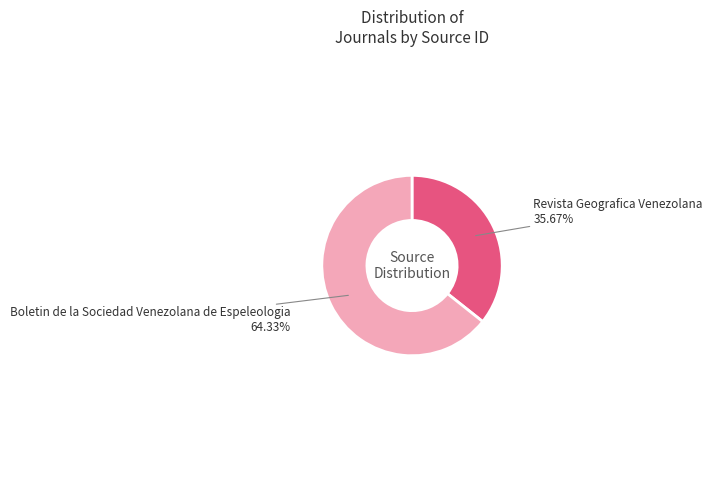

Is there any slice that represents more than half of the pie?

Yes